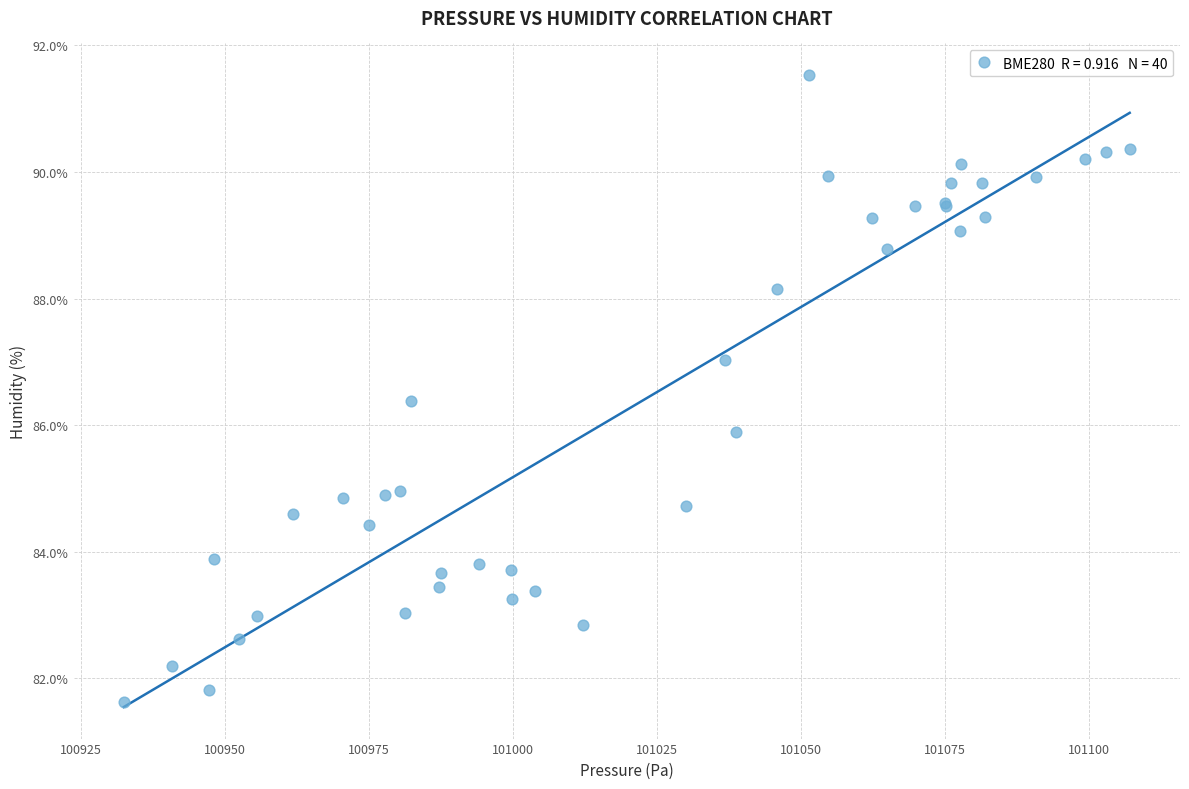

What Y value in the scatter plot is closest to 86?

85.9